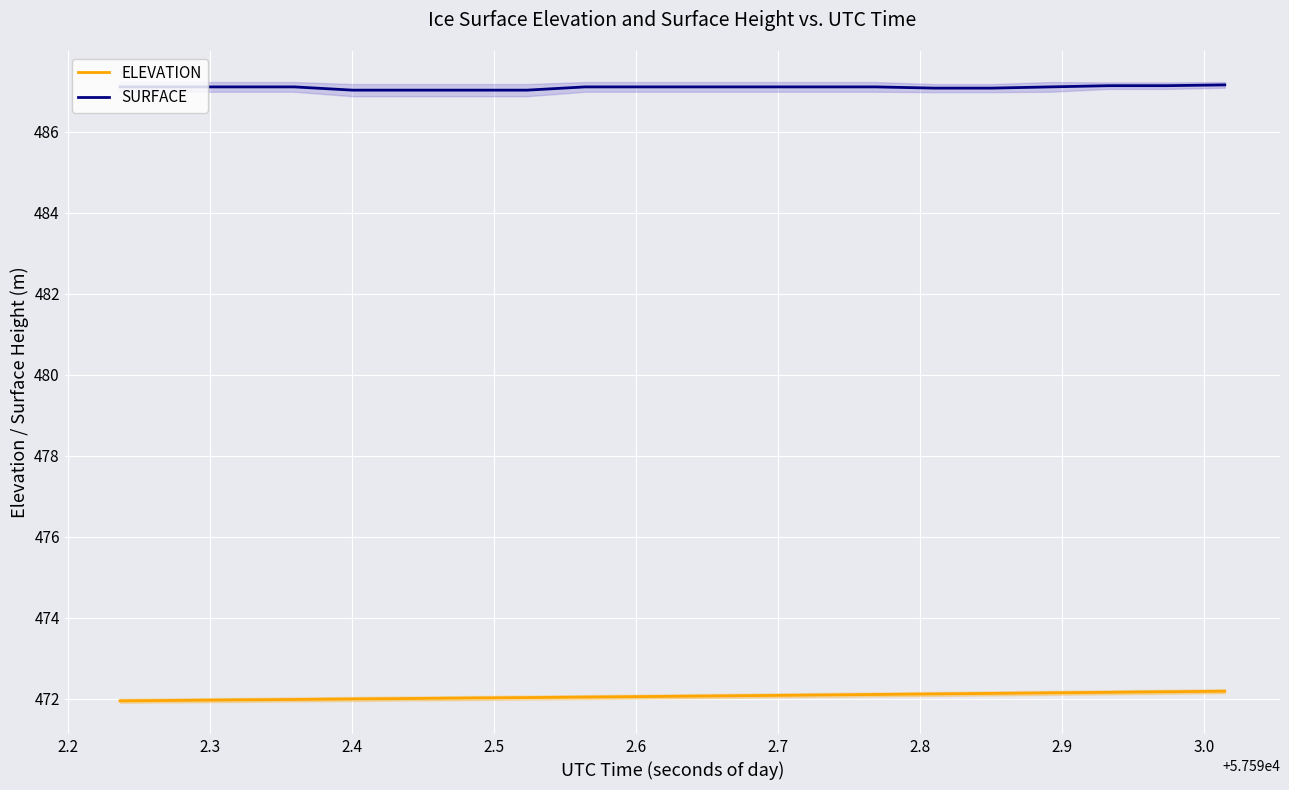

True or false: SURFACE and ELEVATION intersect in this chart.

False